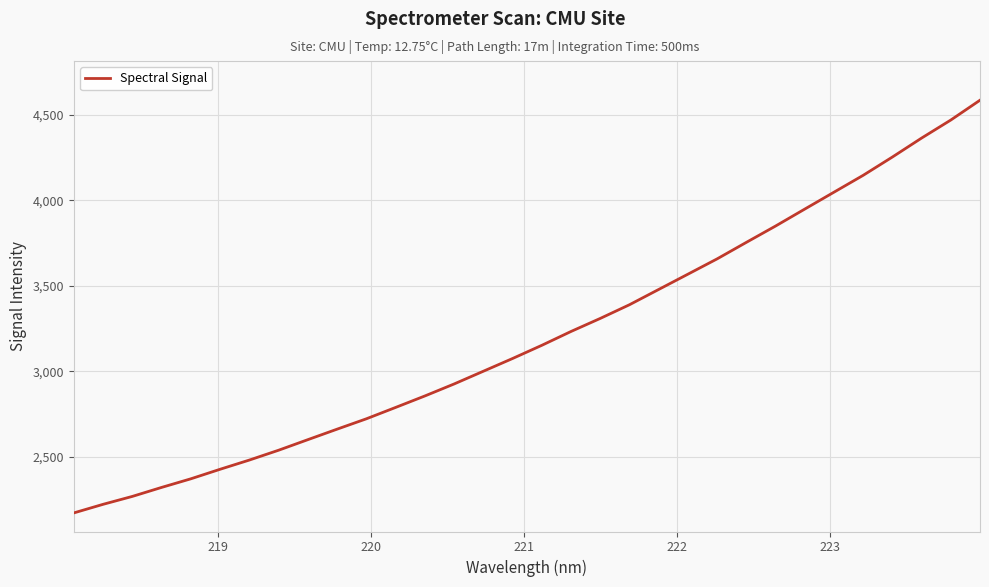

What is the minimum value shown in the chart?

2171.9